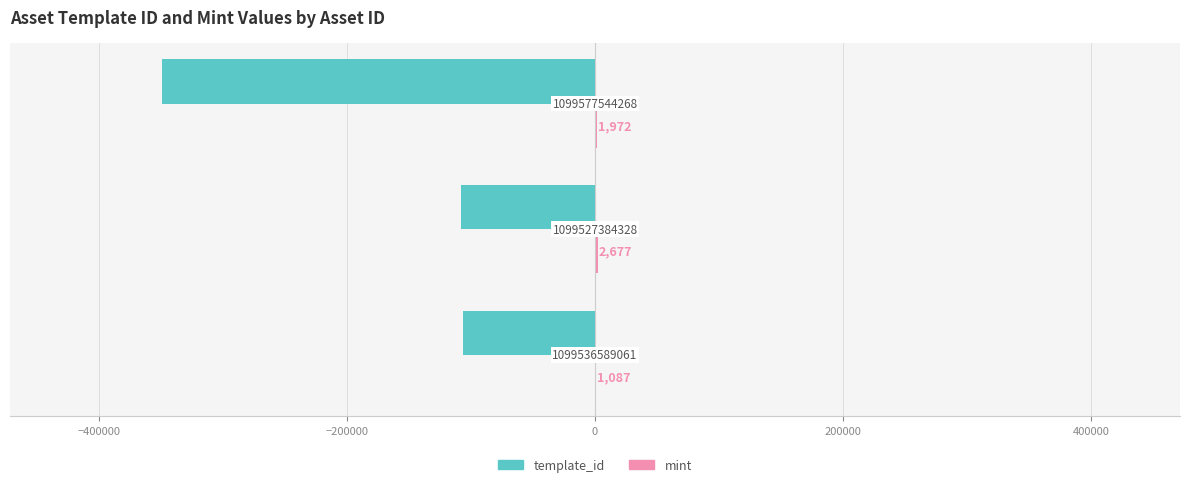

What are all the series names shown in the legend?

template_id, mint